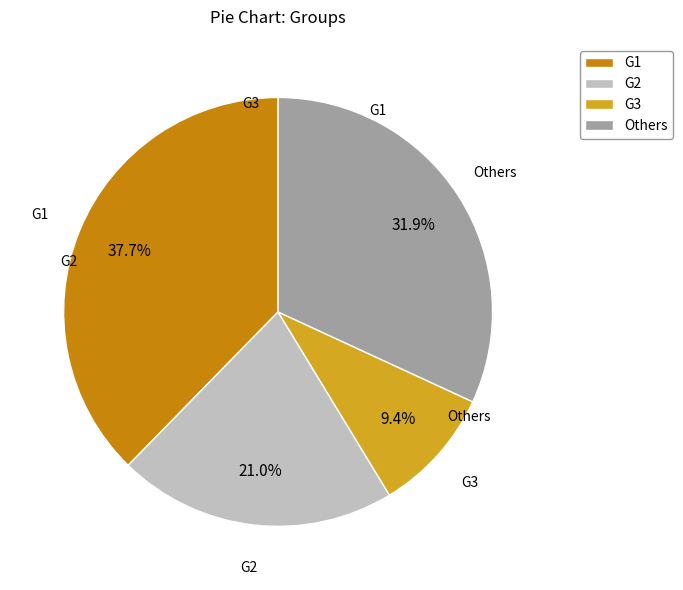

Which category has the smallest portion of the pie?

G3